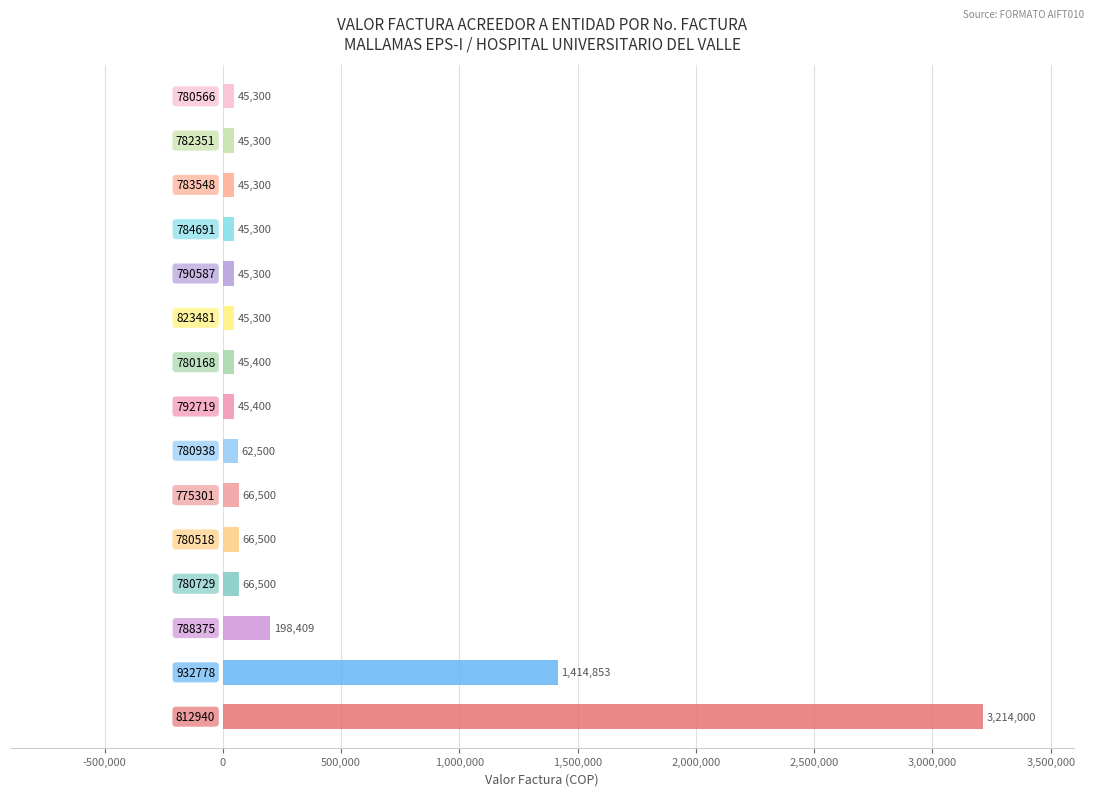

What is the difference between the maximum and minimum values?

3168700